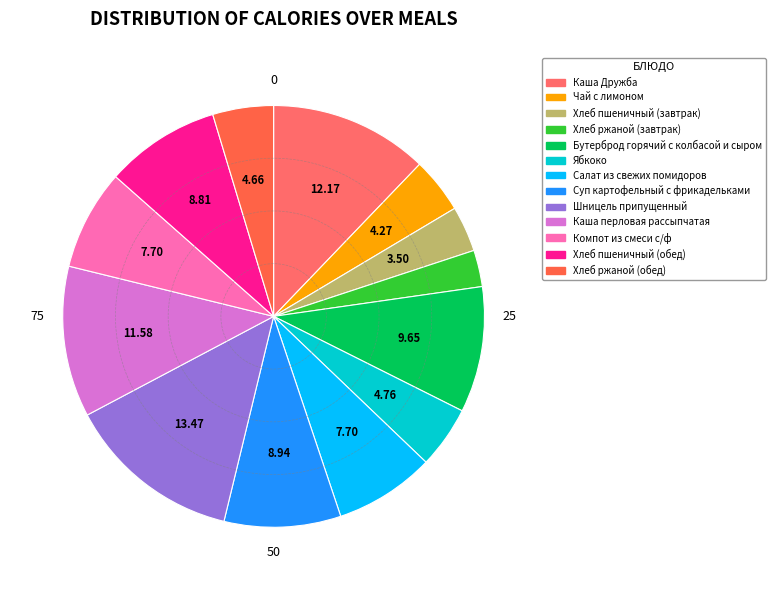

Is it true that Суп картофельный с фрикадельками is 9% of the pie?

True